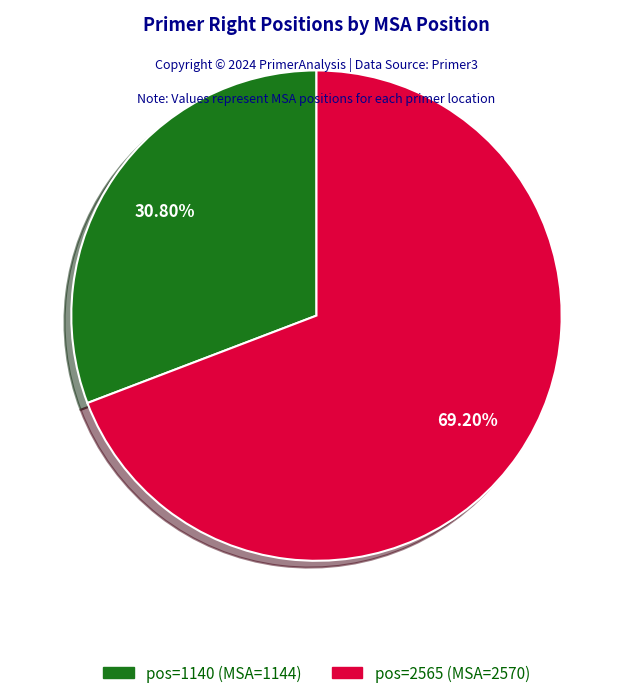

Count the number of slices in the pie.

2